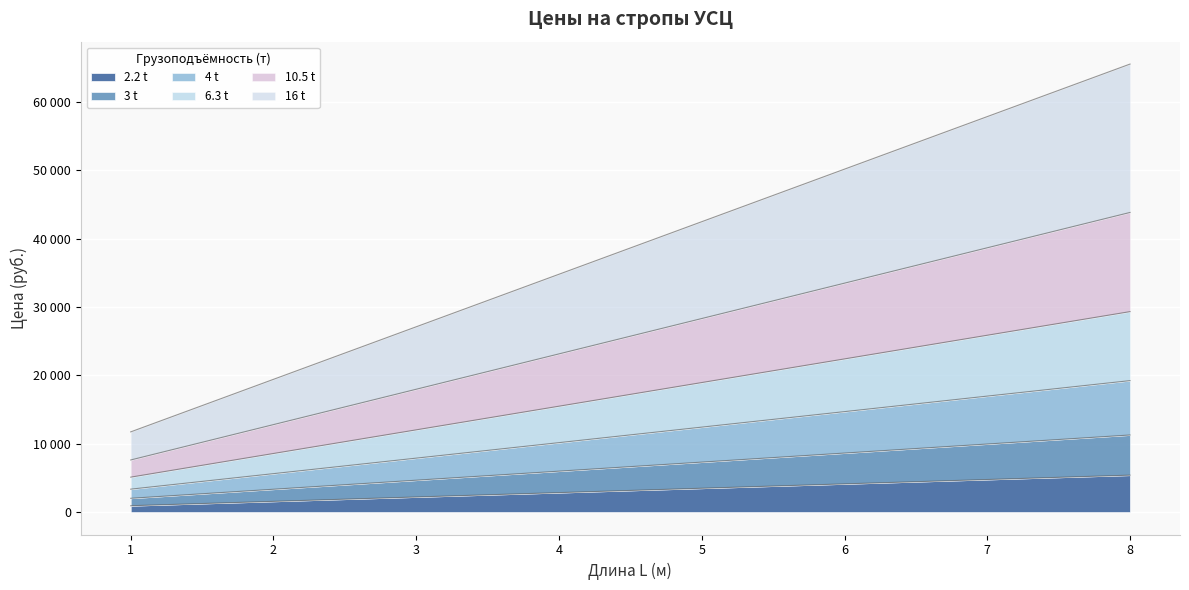

Does the chart display data point markers on the line(s)?

No